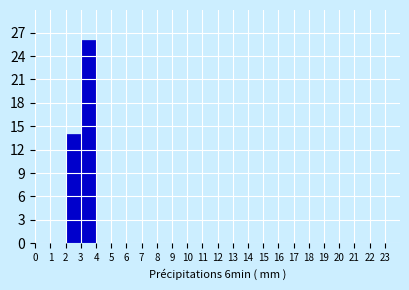

Reading left to right, list every bar in this chart as the range it spans on the x-axis followed by its height. The values are not printed on the chart, so give them approximately, as read against the axis.

0 to 1: 0
1 to 2: 0
2 to 3: 14
3 to 4: 26
4 to 5: 0
5 to 6: 0
6 to 7: 0
7 to 8: 0
8 to 9: 0
9 to 10: 0
10 to 11: 0
11 to 12: 0
12 to 13: 0
13 to 14: 0
14 to 15: 0
15 to 16: 0
16 to 17: 0
17 to 18: 0
18 to 19: 0
19 to 20: 0
20 to 21: 0
21 to 22: 0
22 to 23: 0
23 to 24: 0